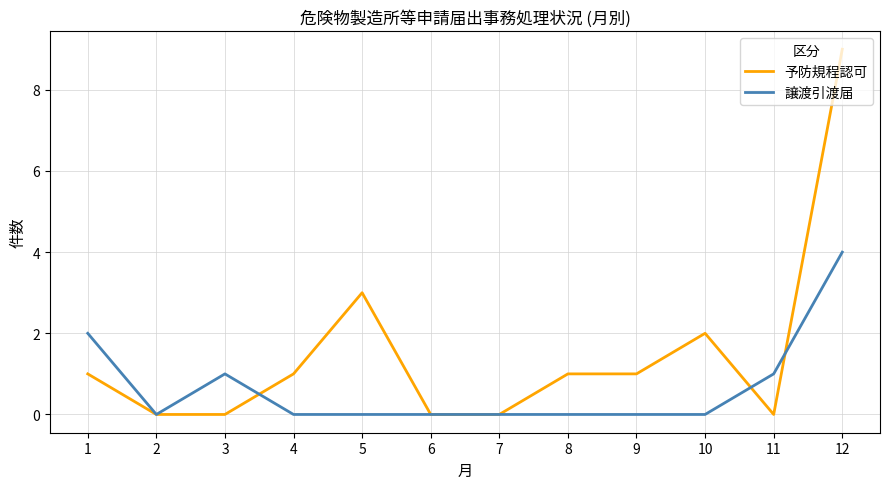

Reading left to right, extract all data points from this chart.

予防規程認可: 1=1	2=0	3=0	4=1	5=3	6=0	7=0	8=1	9=1	10=2	11=0	12=9
譲渡引渡届: 1=2	2=0	3=1	4=0	5=0	6=0	7=0	8=0	9=0	10=0	11=1	12=4